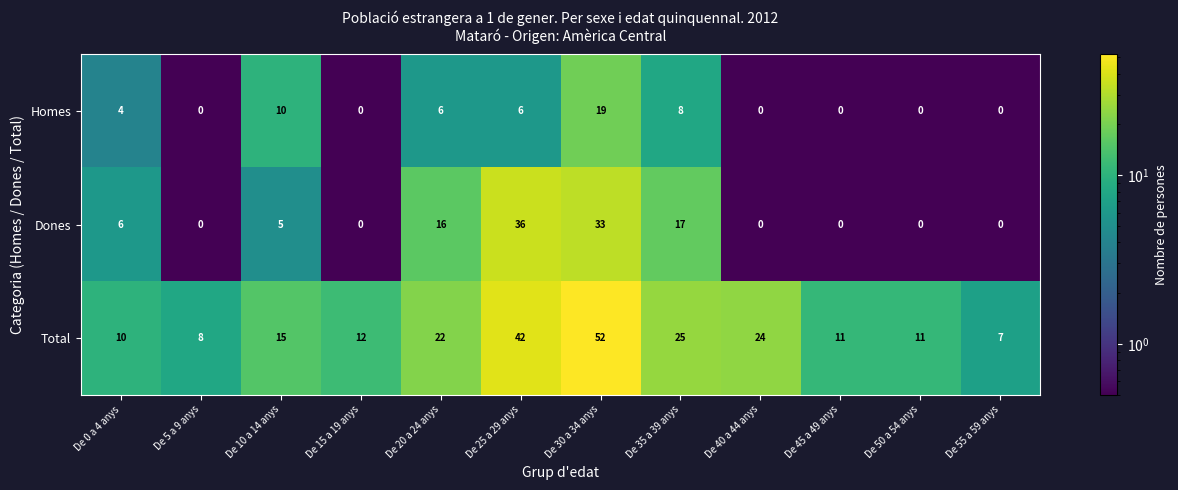

Count the number of data series in this chart.

3